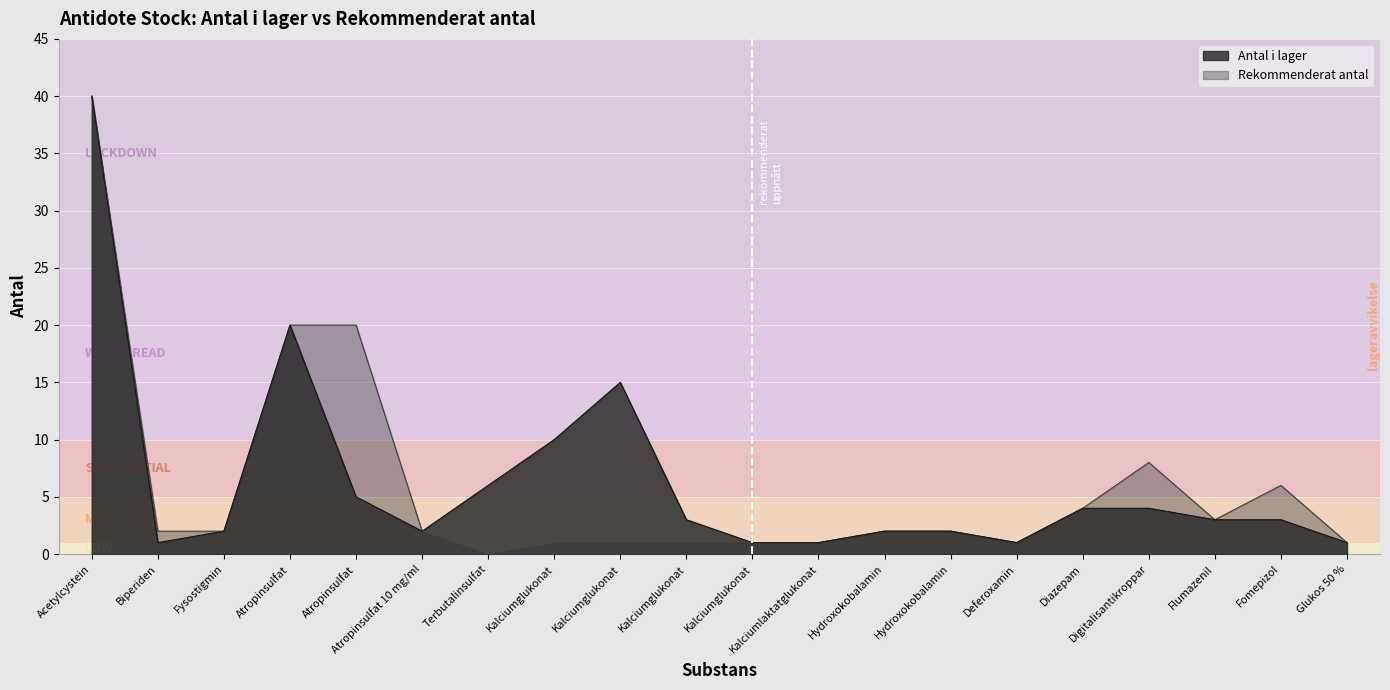

Which series has the largest total across all categories?

Antal i lager